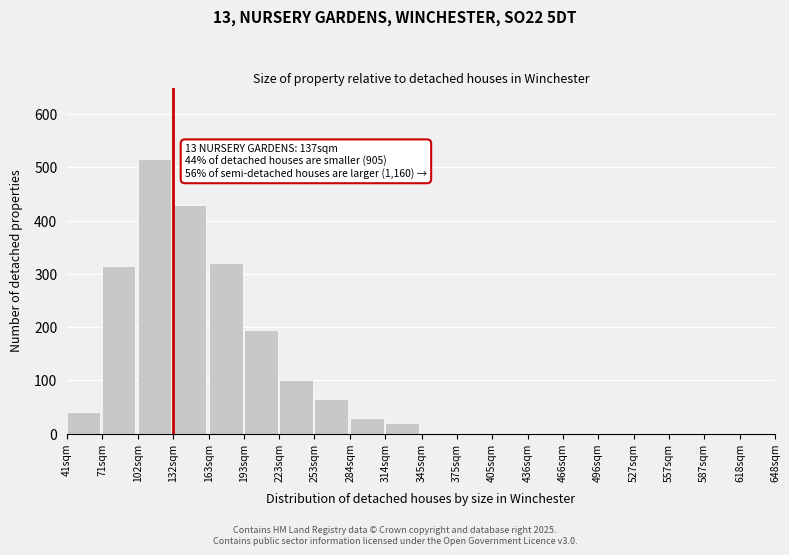

Reading left to right, extract all data points from this chart.

41sqm=40	71sqm=315	102sqm=515	132sqm=430	163sqm=320	193sqm=195	223sqm=100	253sqm=65	284sqm=30	314sqm=20	345sqm=0	375sqm=0	405sqm=0	436sqm=0	466sqm=0	496sqm=0	527sqm=0	557sqm=0	587sqm=0	618sqm=0